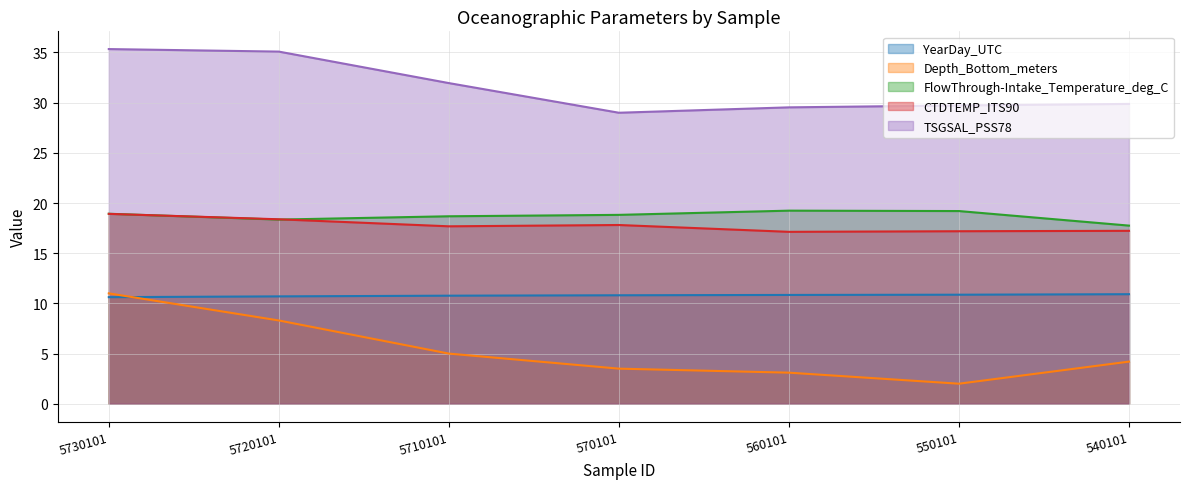

Which category has the highest value in the Depth_Bottom_meters series?

5730101